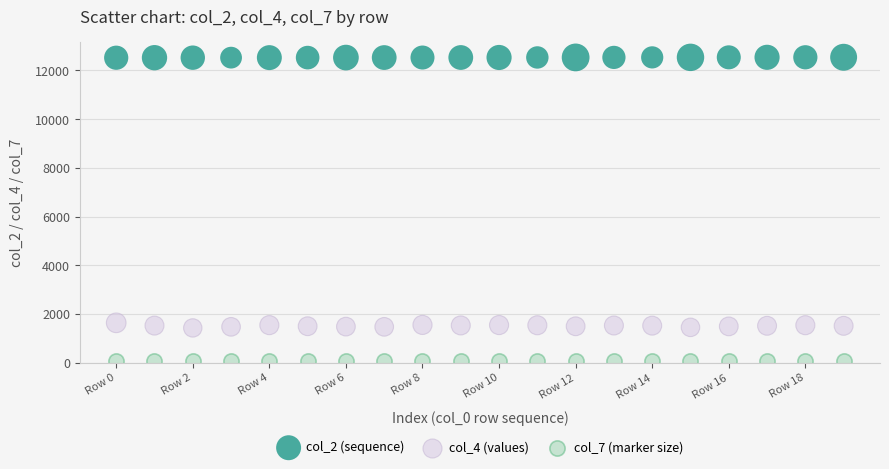

Which series has the widest spread of Y values?

col_4 (values)